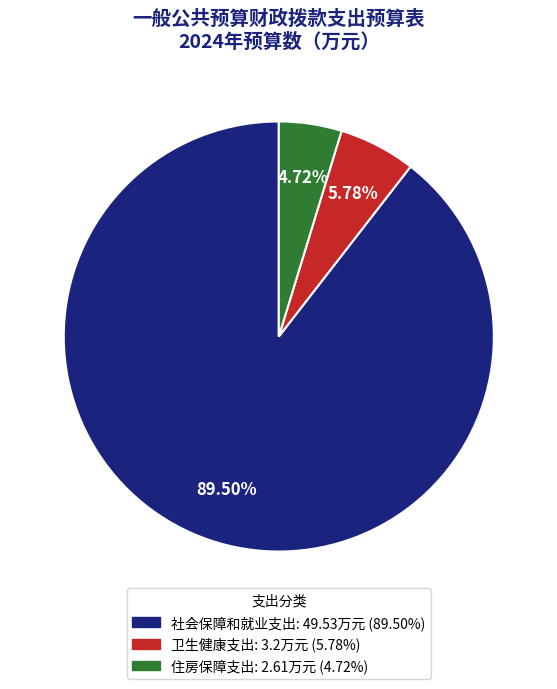

How many slices are in this pie chart?

3